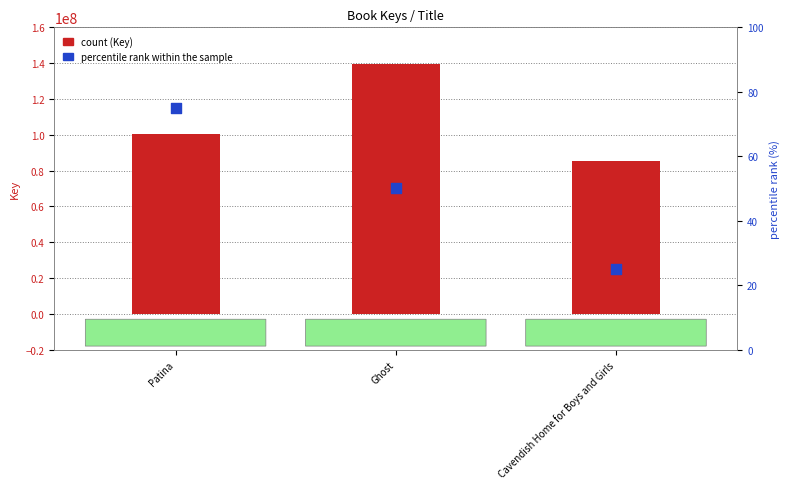

Which series has the largest total across all categories?

Key